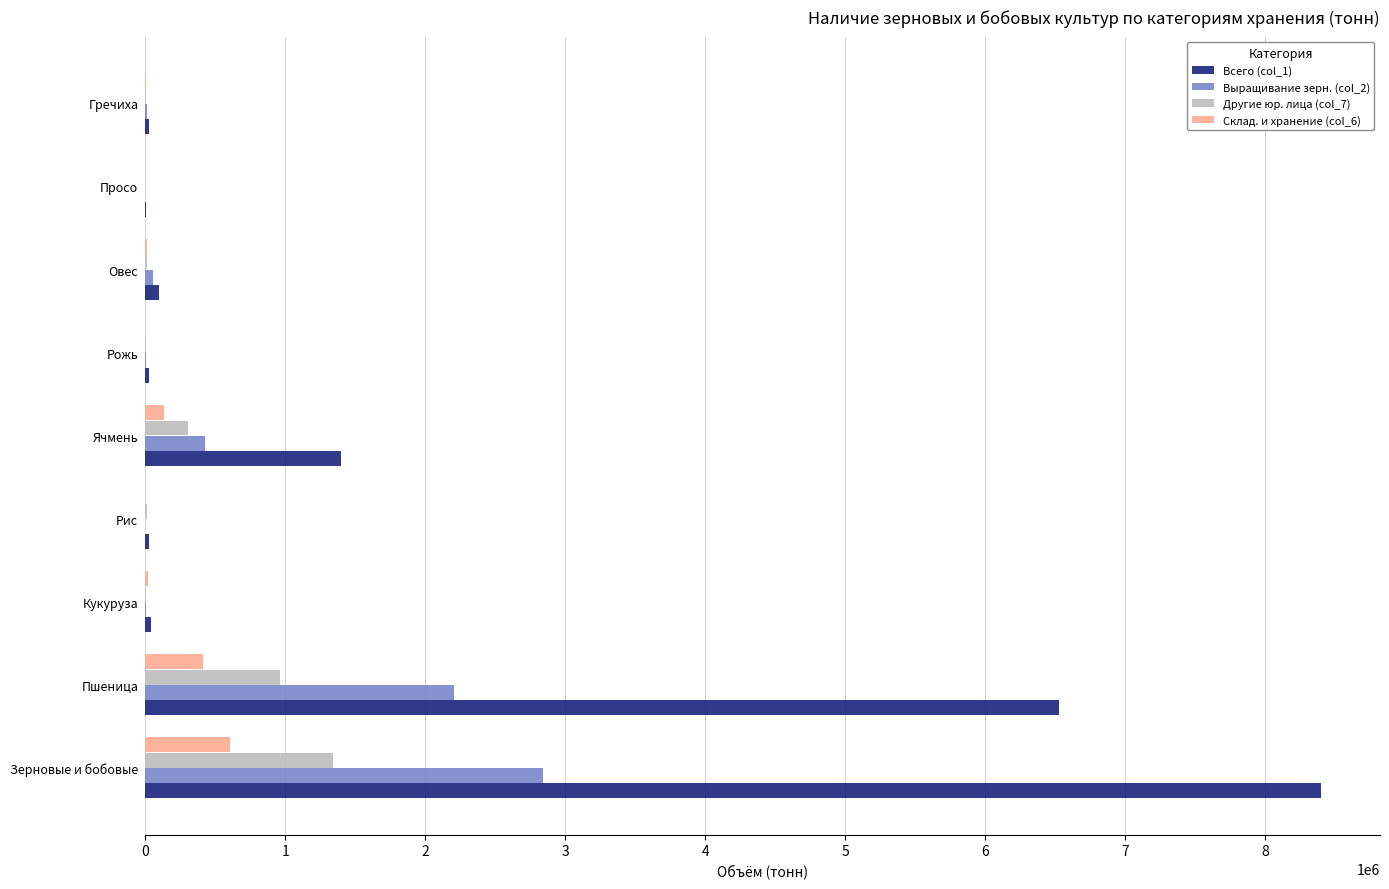

At which category is the sum across all series the highest?

Зерновые и бобовые